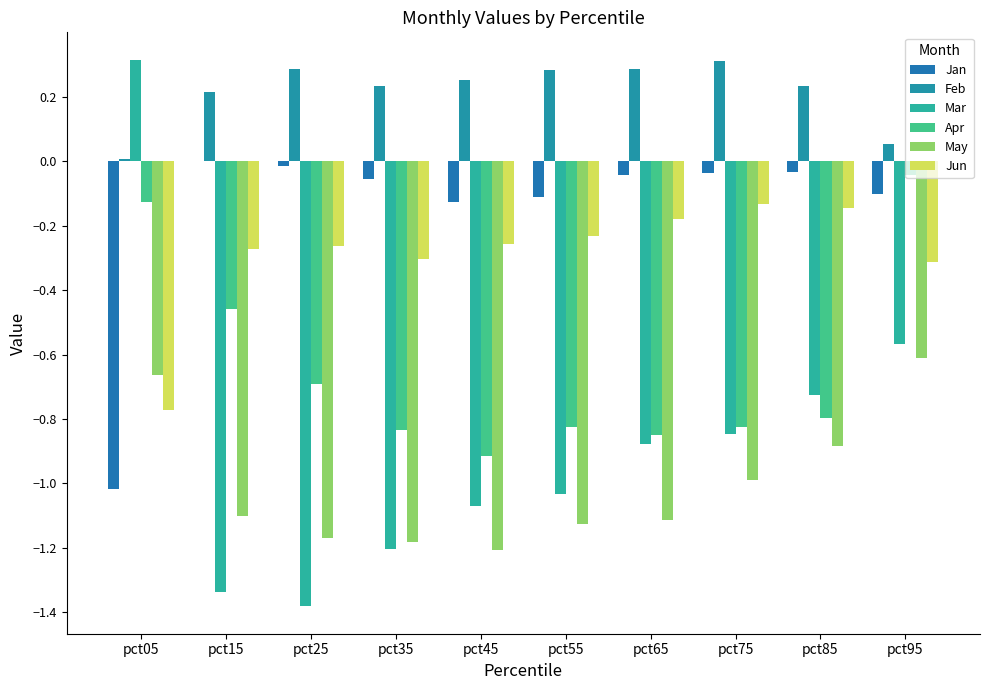

List the series in order of their peak value, lowest first.

May, Jun, Apr, Jan, Feb, Mar